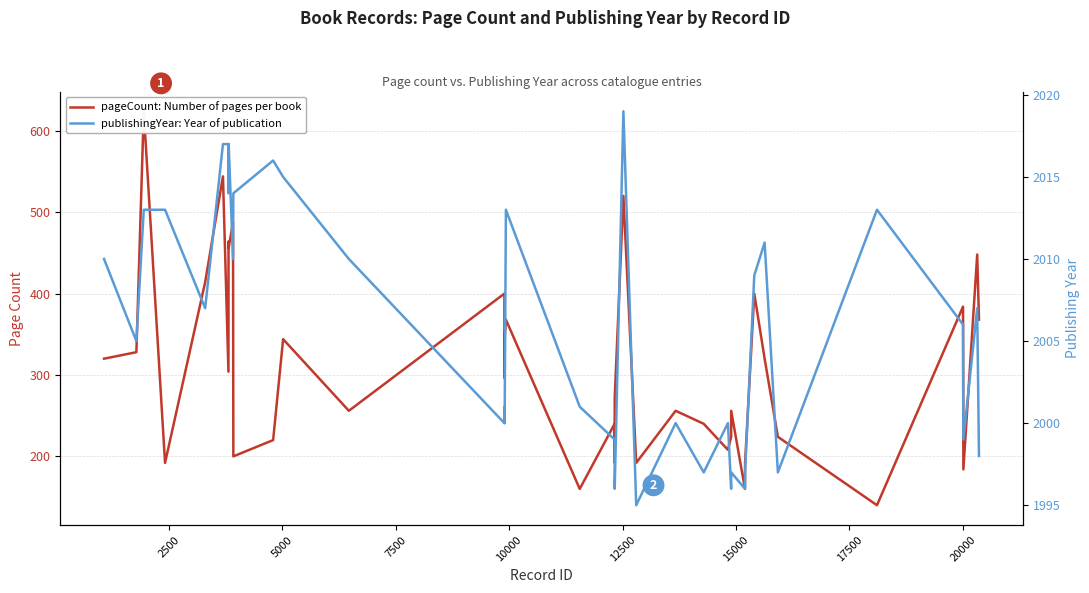

How many interior local valleys does the publishingYear: Year of publication series have?

12